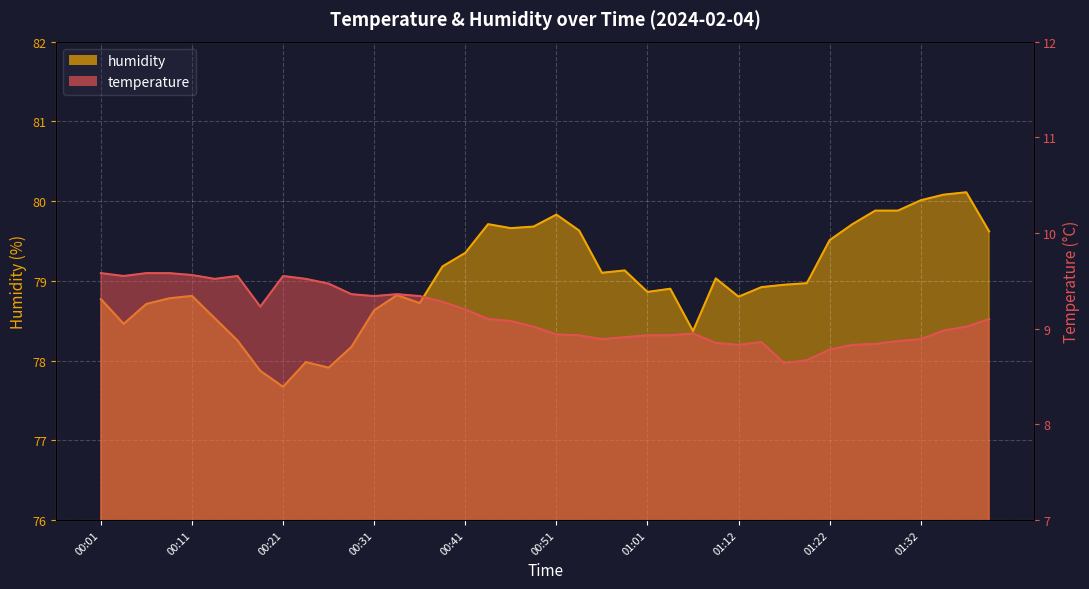

What is the greatest value displayed?

80.1